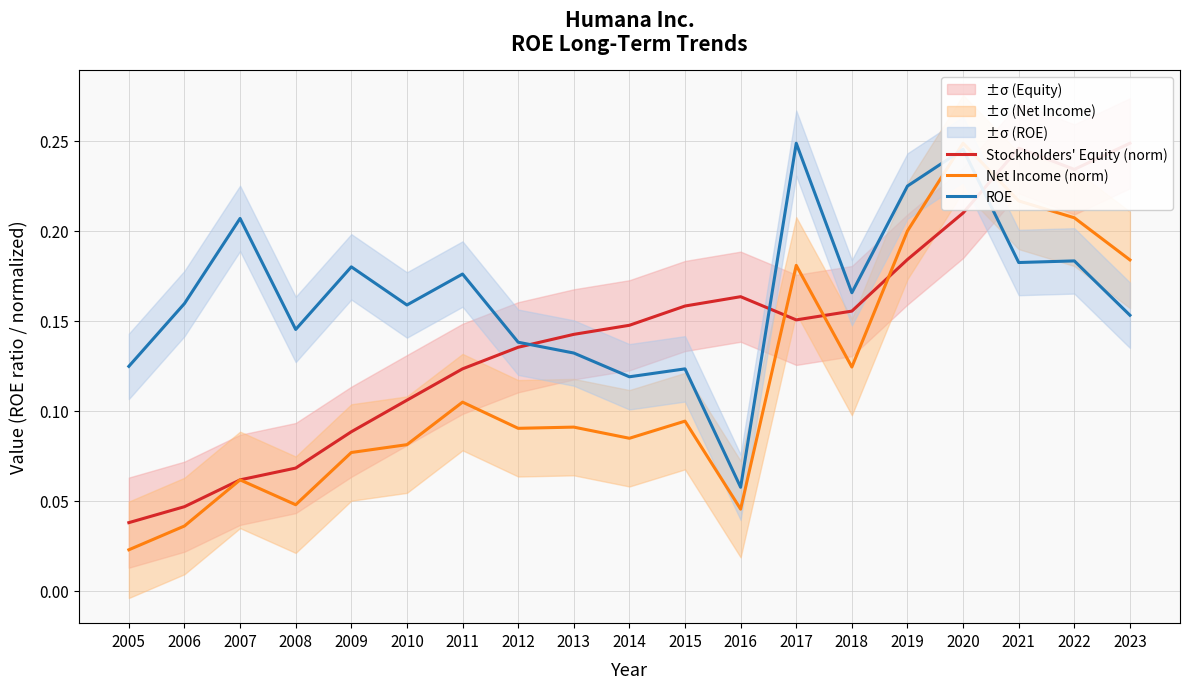

How many interior local valleys does the ROE series have?

6